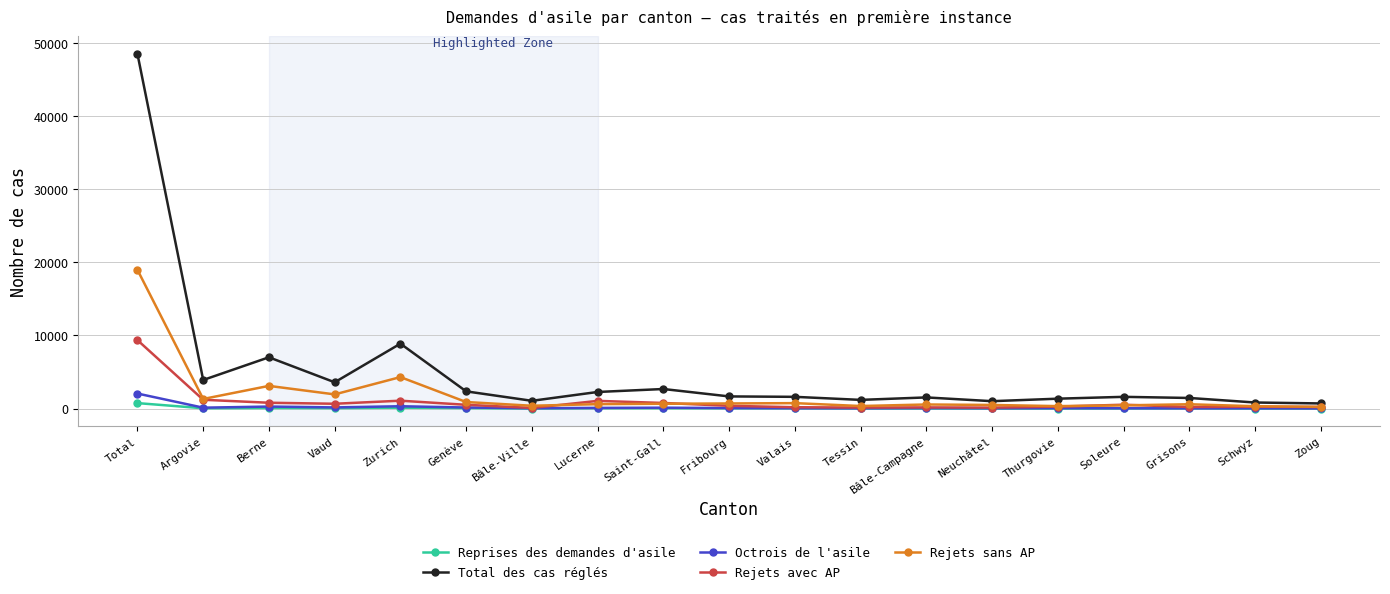

What is the difference between the Reprises des demandes d'asile values at Schwyz and Grisons?

19